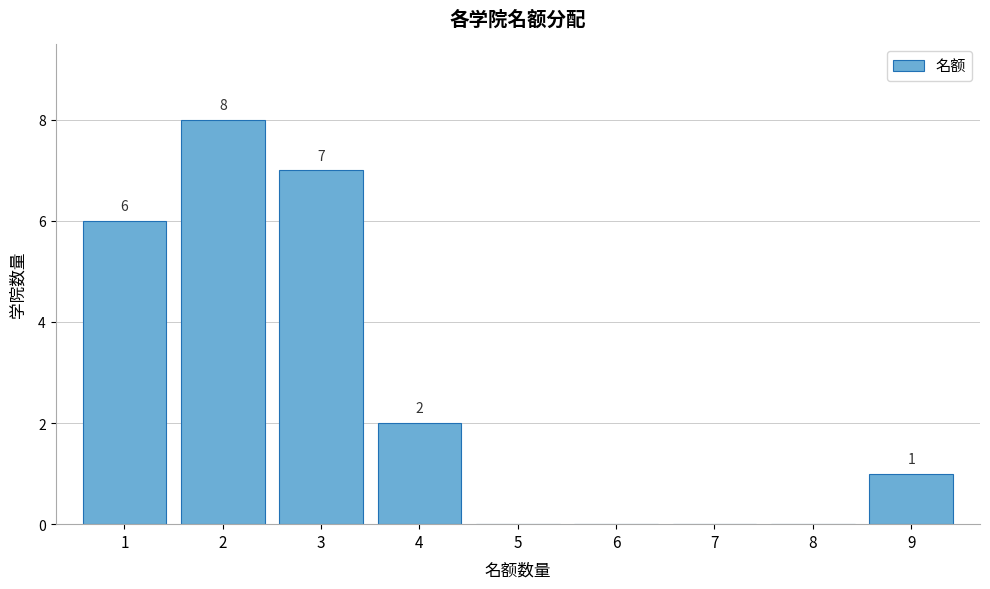

Reading right to left, extract all data points from this chart.

9=1	8=0	7=0	6=0	5=0	4=2	3=7	2=8	1=6